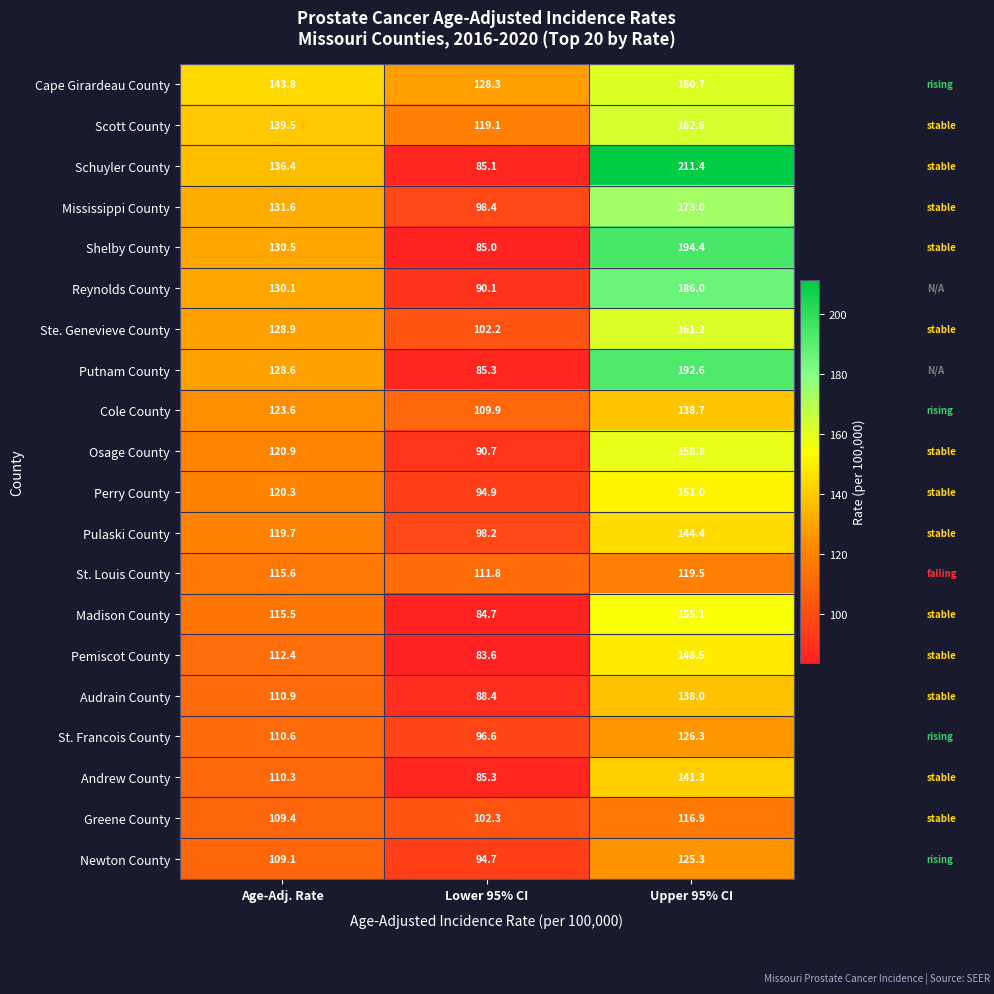

How many data points in Newton County are less than 109?

1